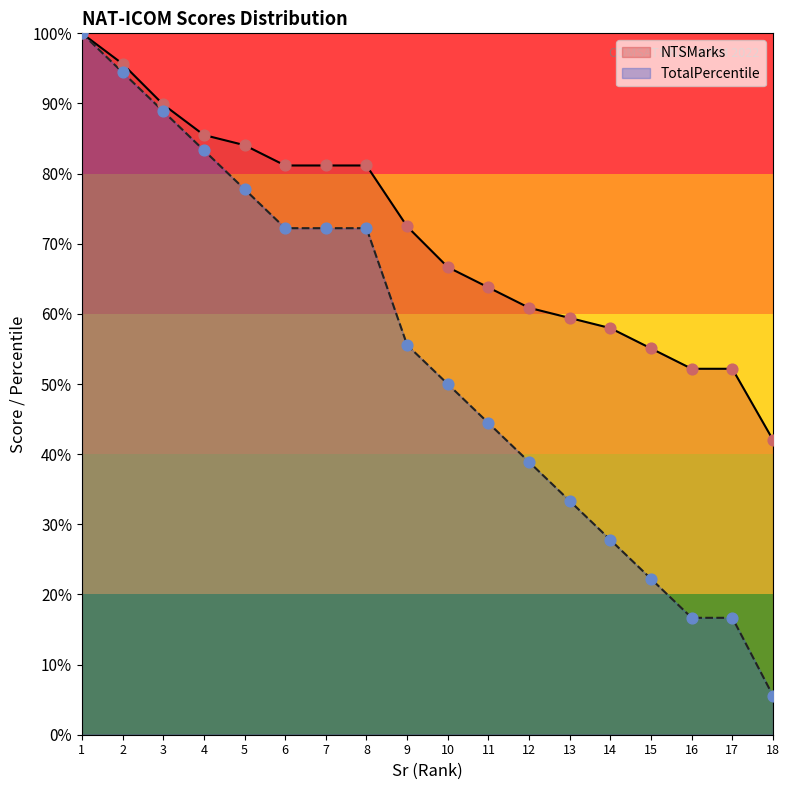

Which series has the largest total across all categories?

NTSMarks